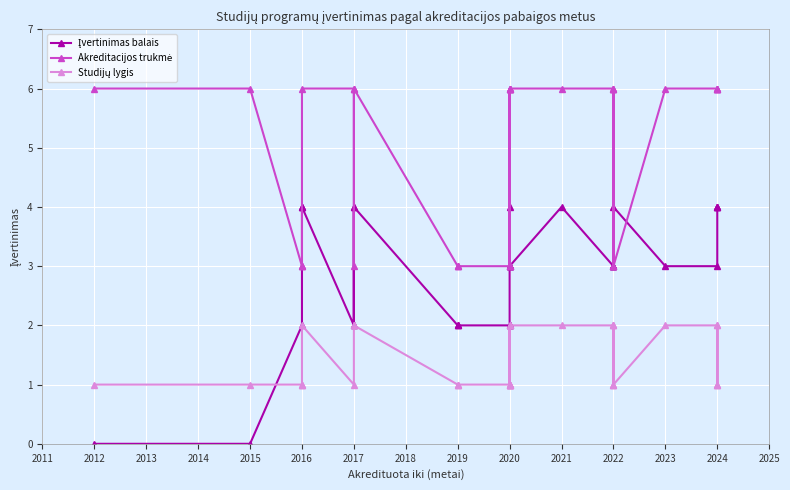

Is the value of Studijų lygis at 2015 greater than the value of Įvertinimas balais at 2024?

No